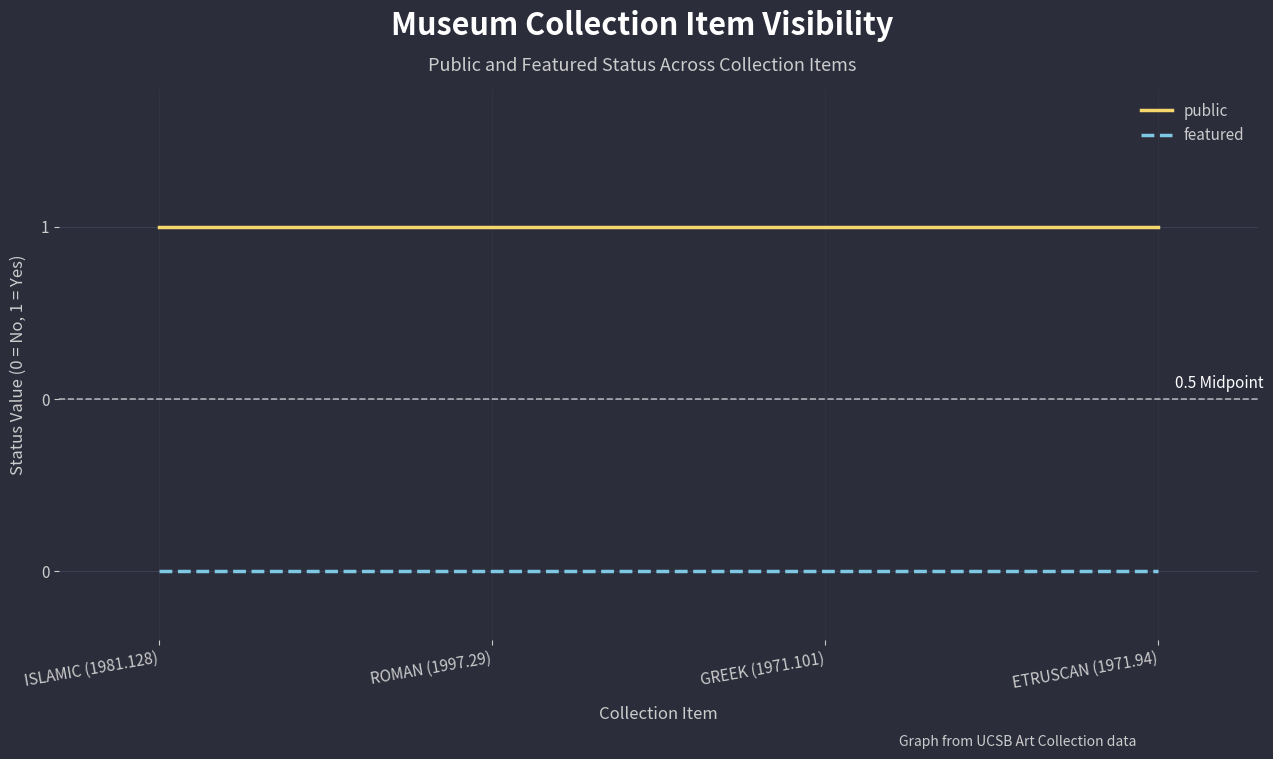

What is the total value across all series at GREEK (1971.101)?

1